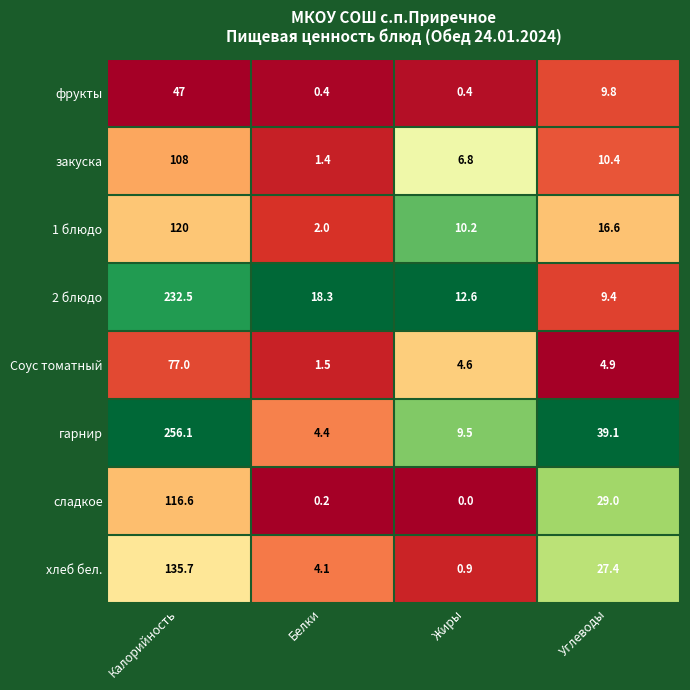

At which category does the chart reach its peak across all series?

Калорийность